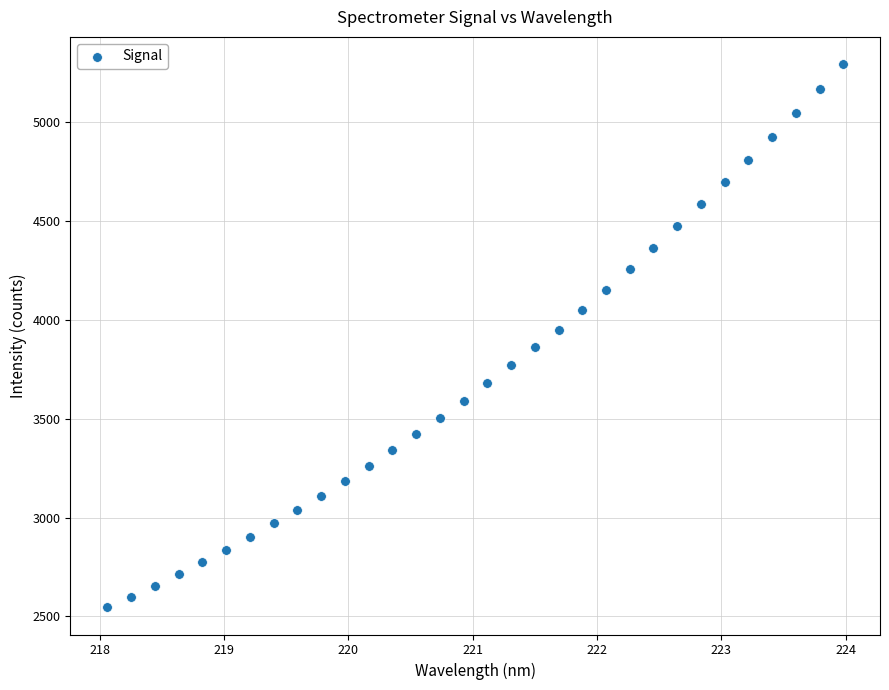

What is the range of X values (max minus min)?

5.9